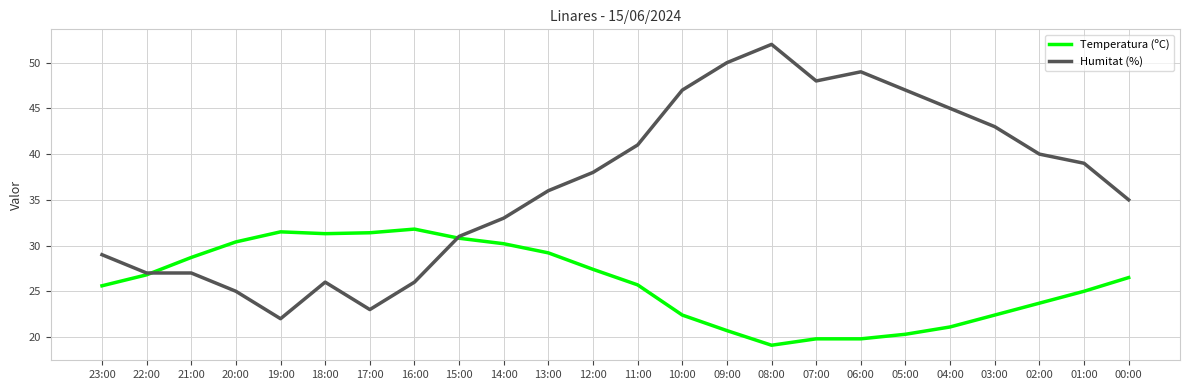

What is the maximum value for Humitat (%)?

52.0